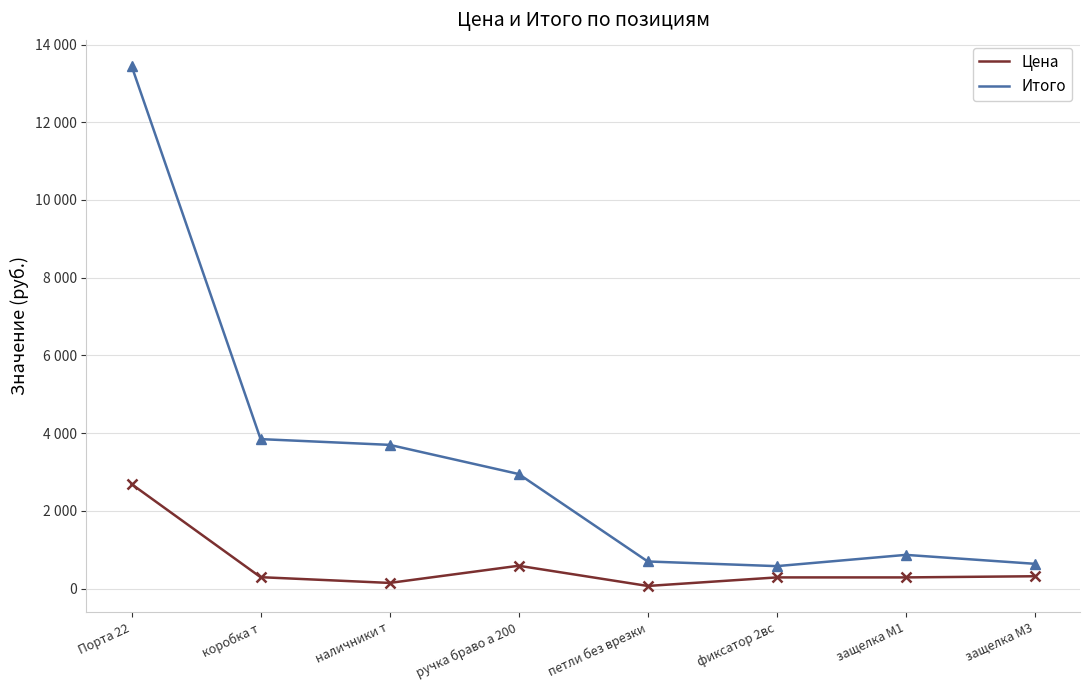

At which category is the sum across all series the highest?

Порта 22